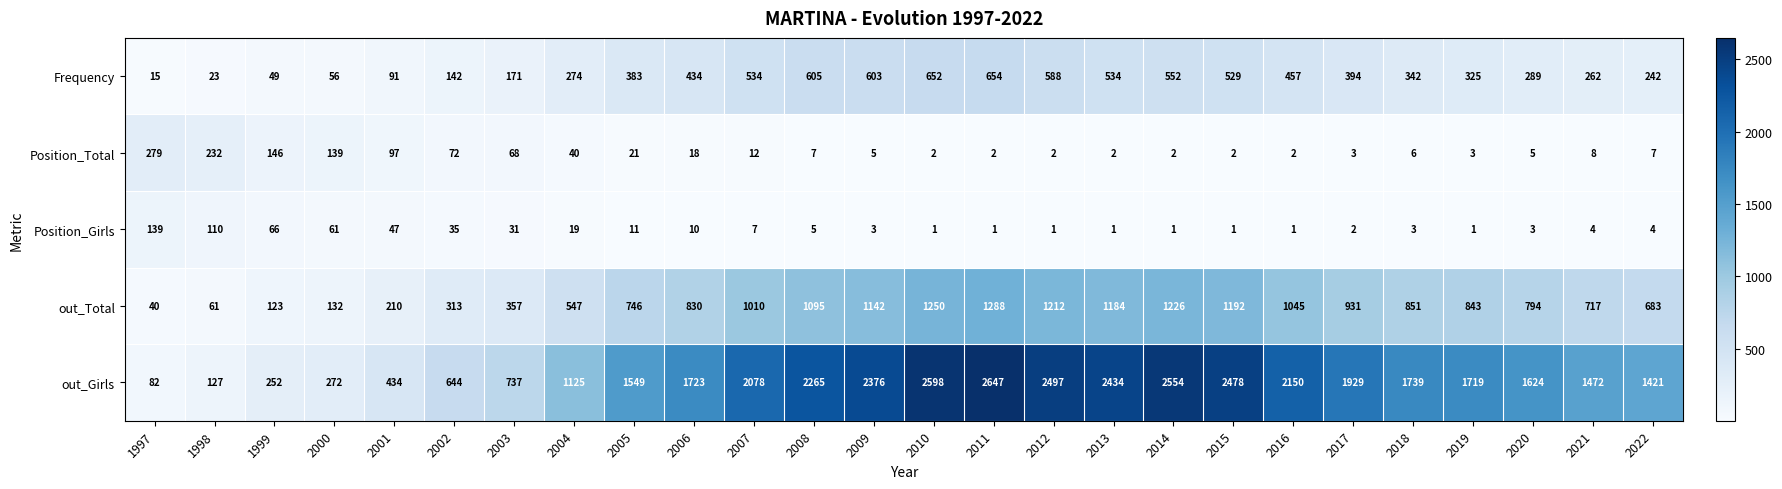

What is the difference between the highest and lowest values at 1999?

203